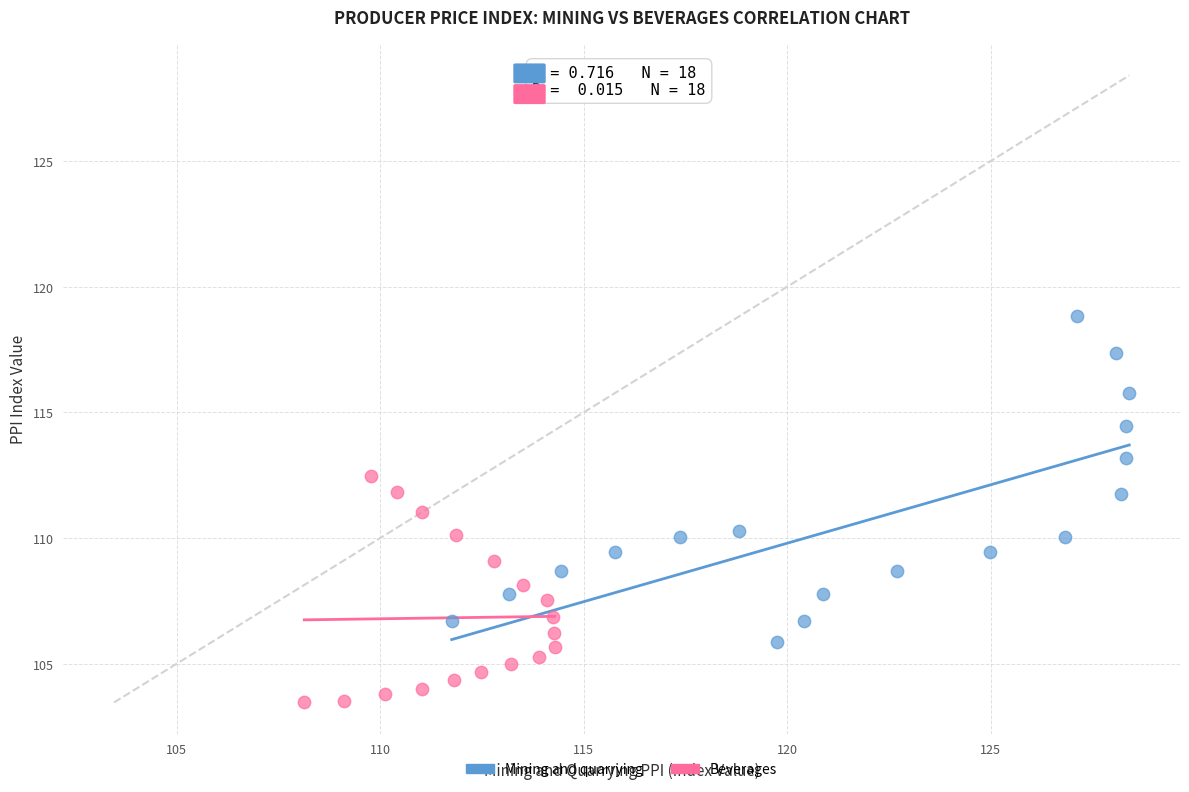

Which series contains the lowest Y value?

Beverages